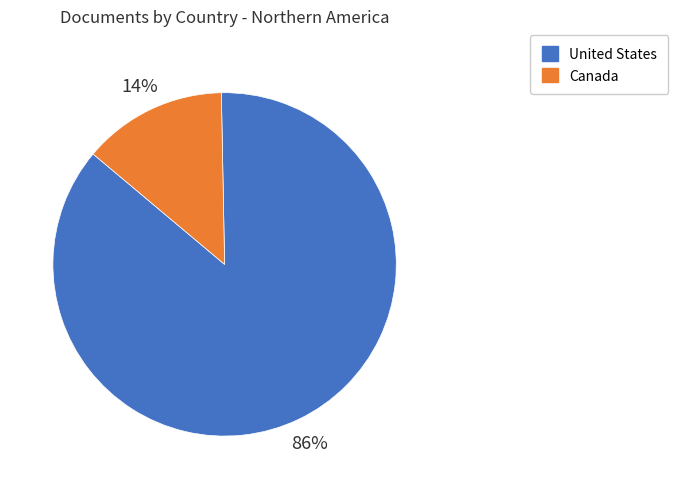

Do Canada and United States together represent more than half of the pie?

Yes